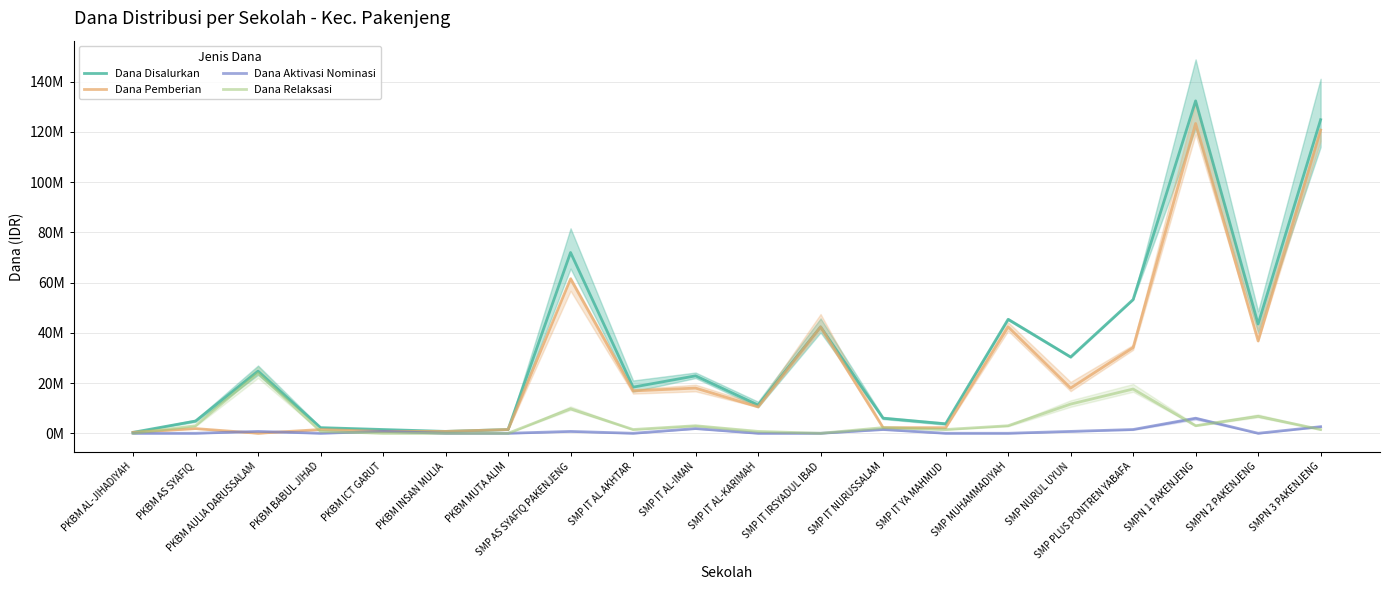

Rank the series by their maximum value, from highest to lowest.

Dana Disalurkan, Dana Pemberian, Dana Relaksasi, Dana Aktivasi Nominasi